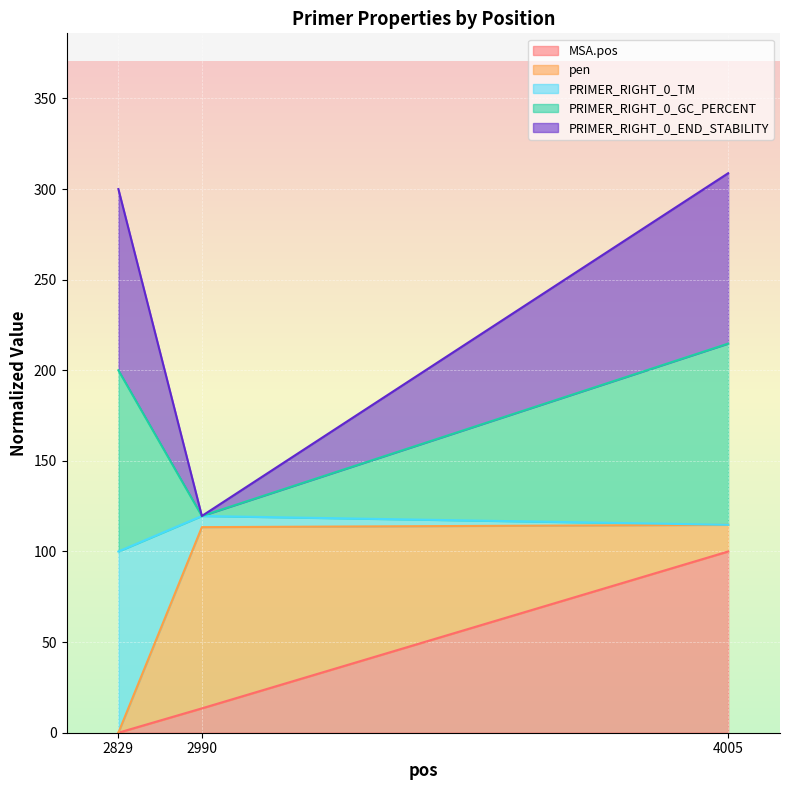

True or false: pen has a value of 183.9 at 2990.

False